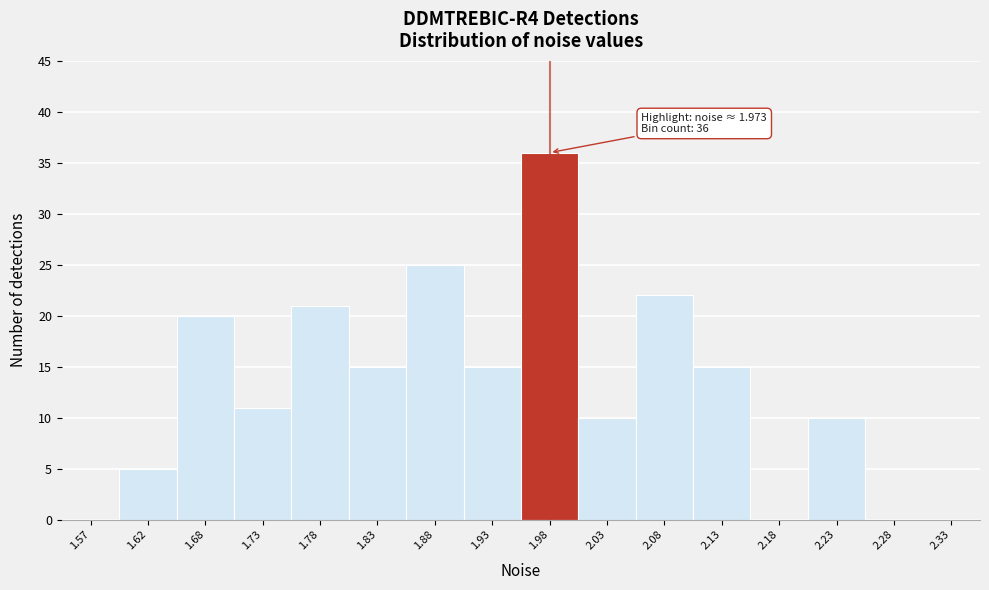

Over which range of the x-axis is the bar tallest?

1.95 to 2.00